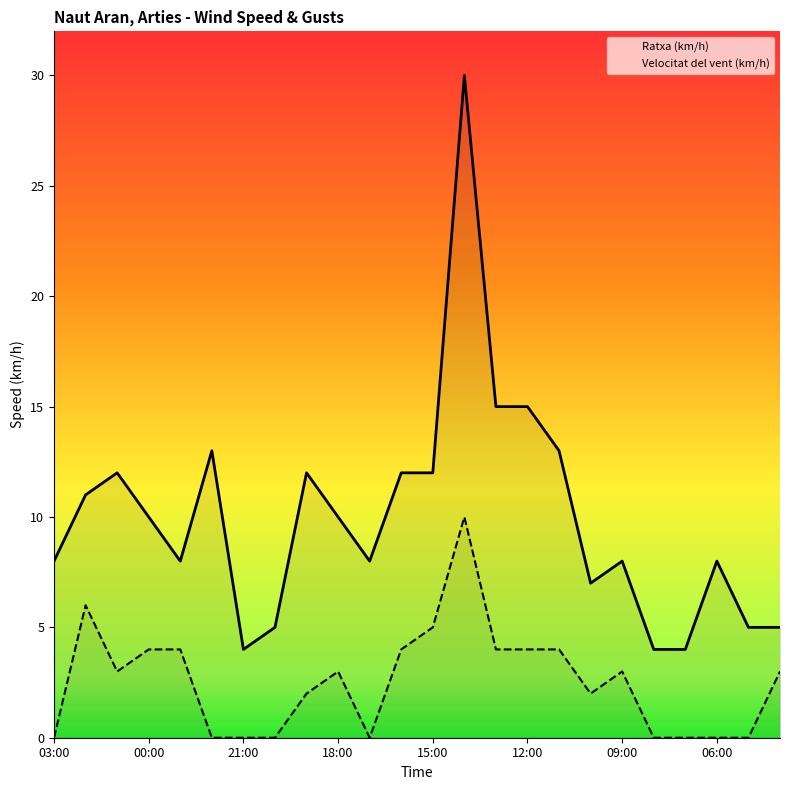

True or false: Velocitat del vent (km/h) and Ratxa (km/h) intersect in this chart.

False